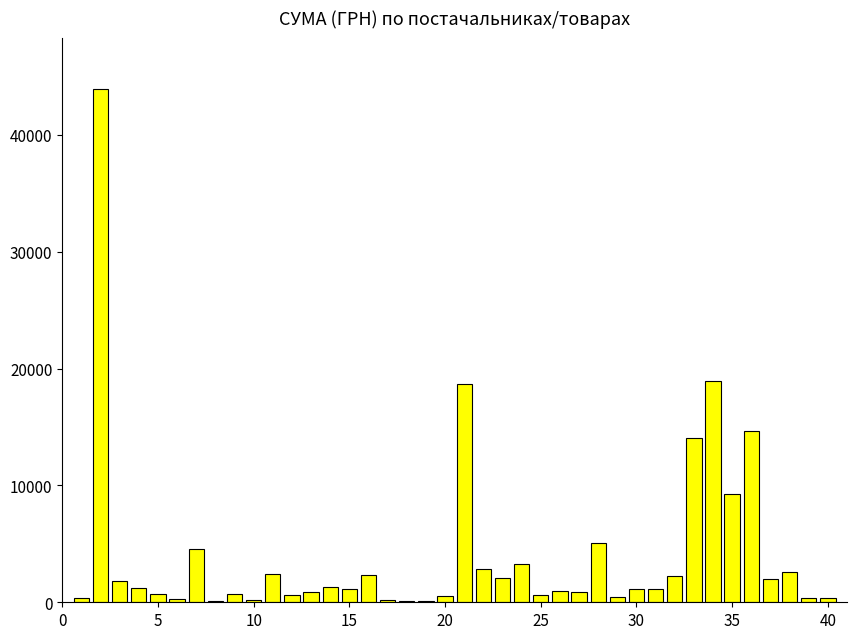

What is the sum of all values?

164986.4